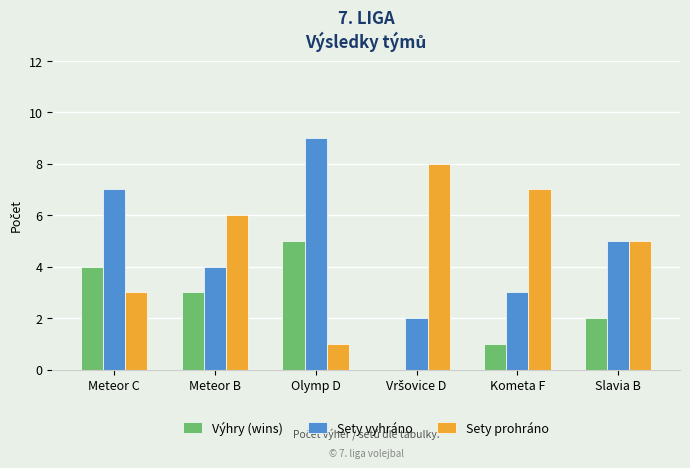

What are all the series names shown in the legend?

Výhry (wins), Sety vyhráno, Sety prohráno